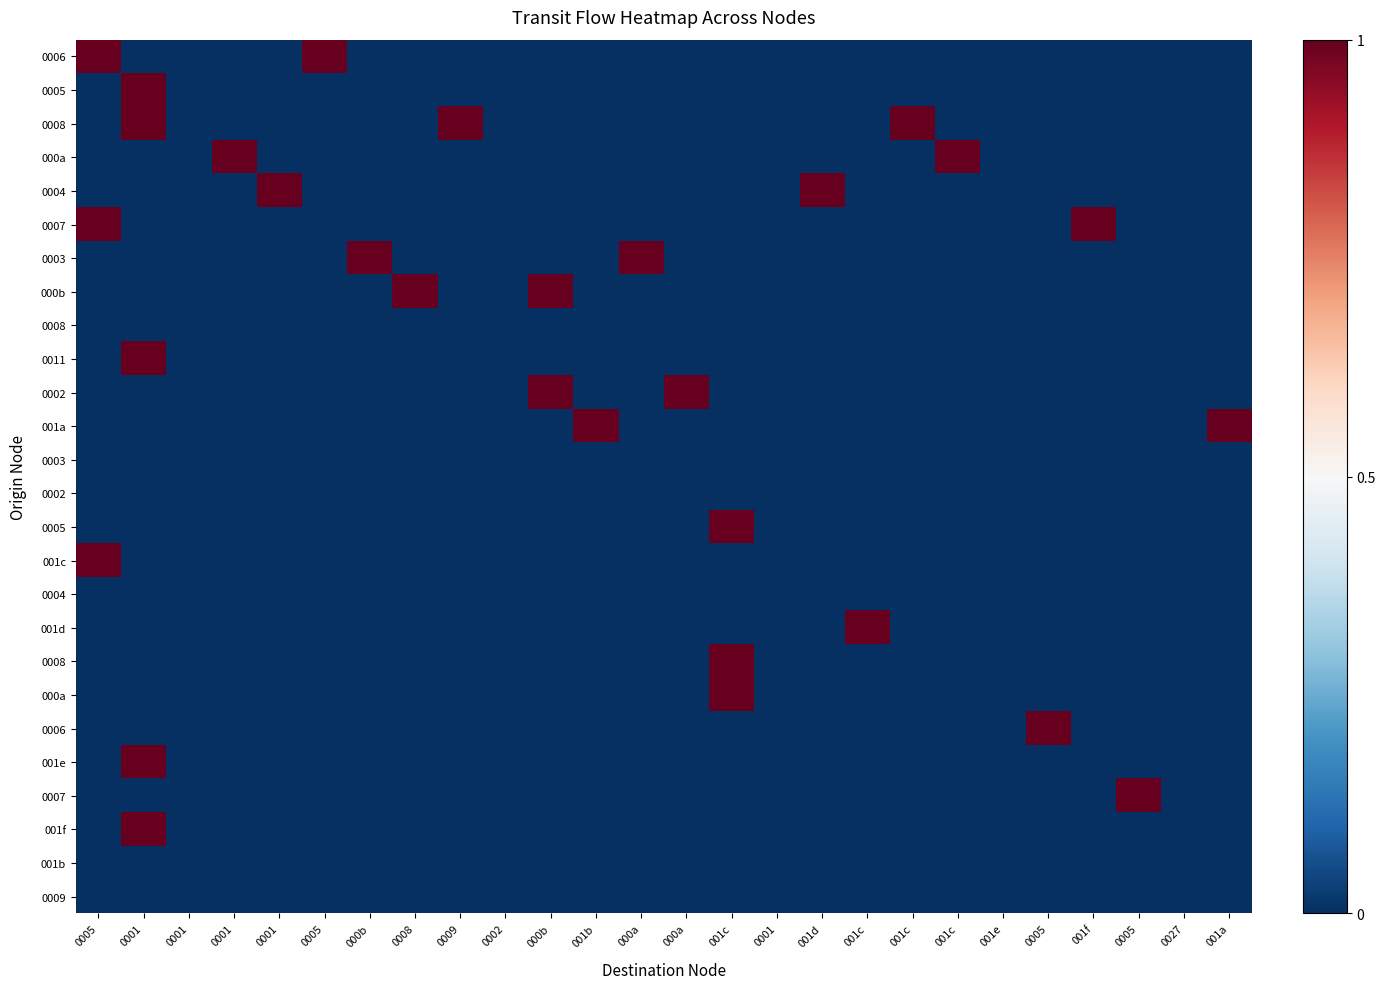

What is the maximum value shown in the chart?

1